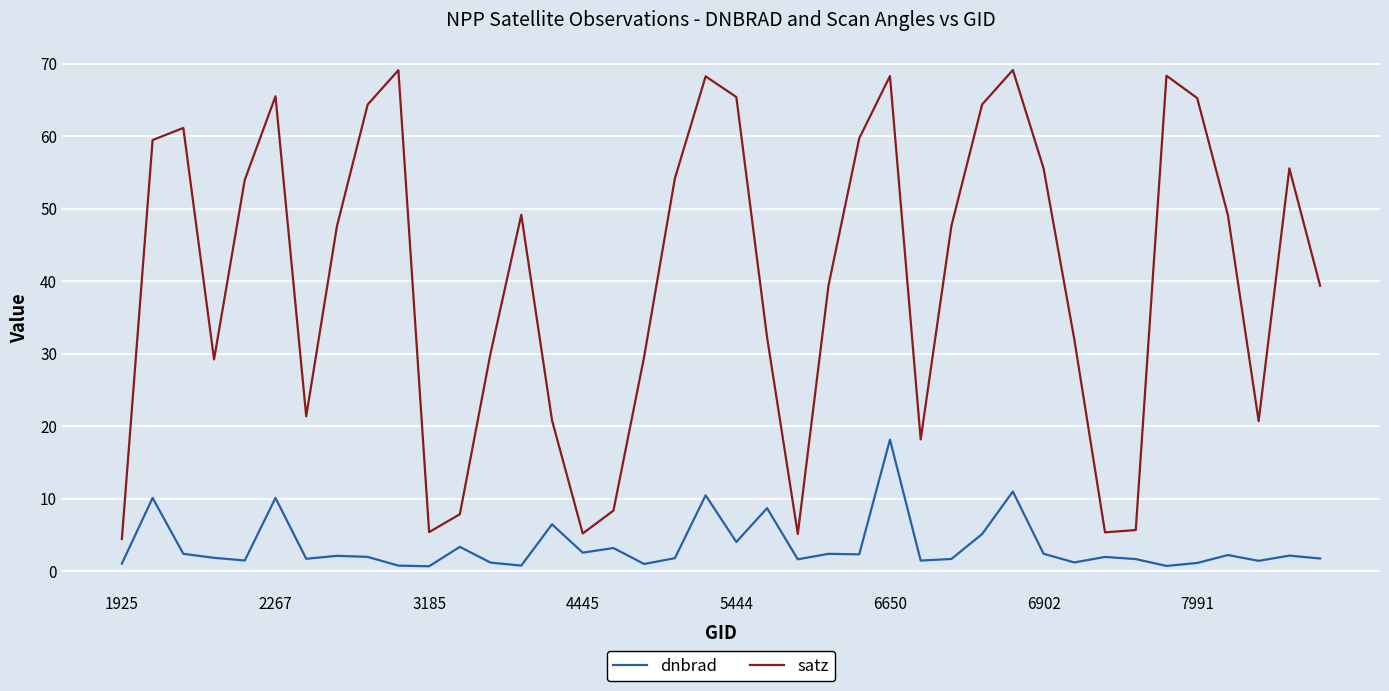

True or false: satz and dnbrad cross at least once.

False